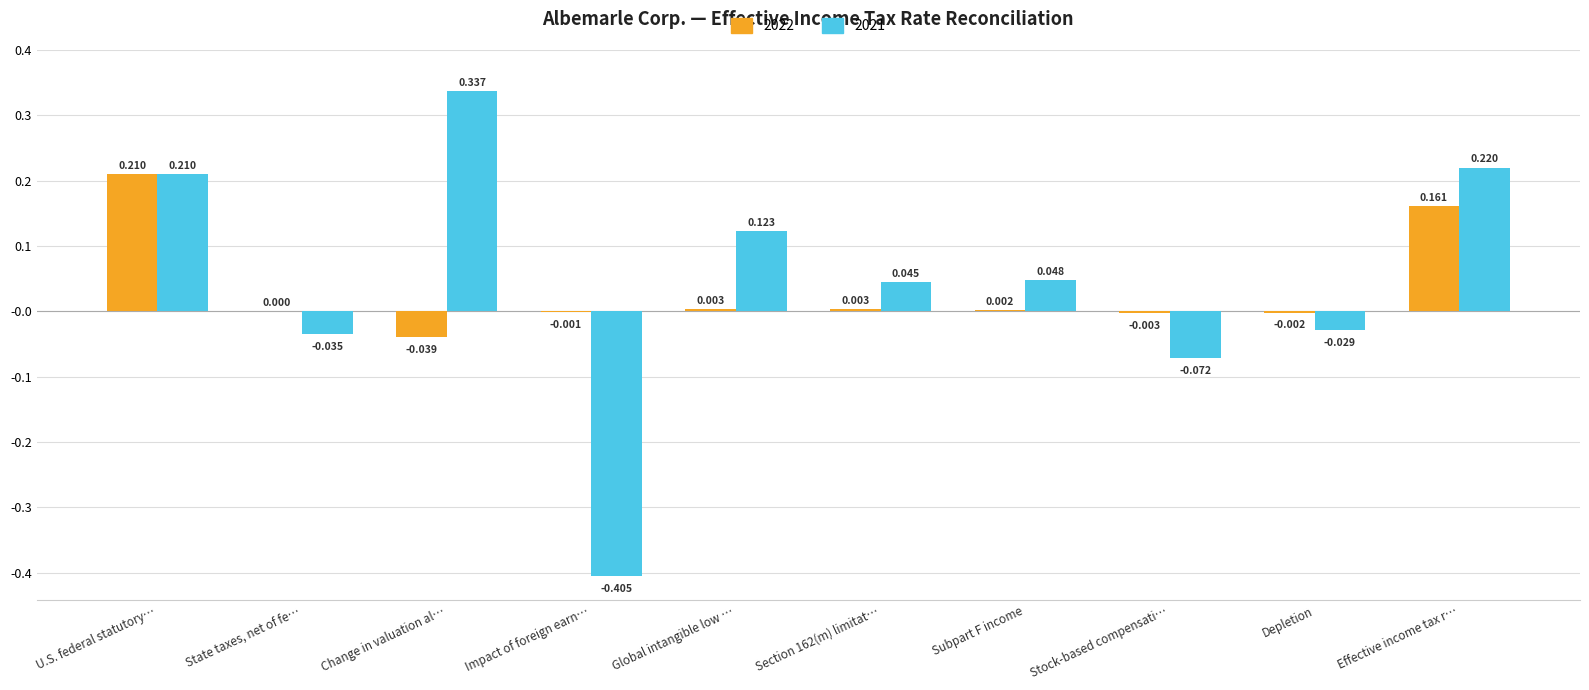

How many groups of bars are there?

10